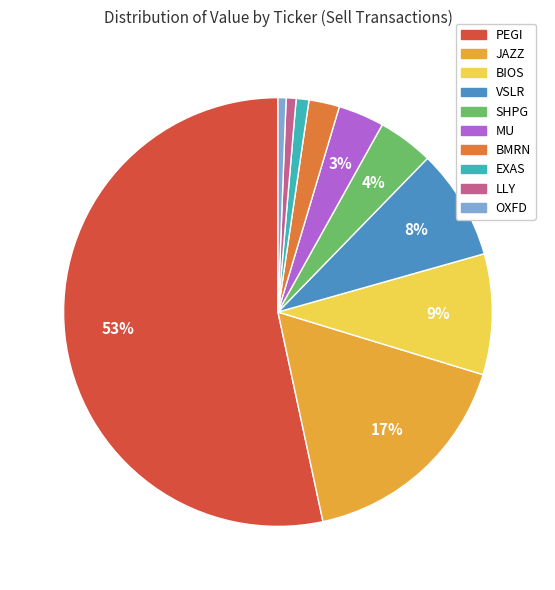

True or false: VSLR accounts for 23% of the total.

False